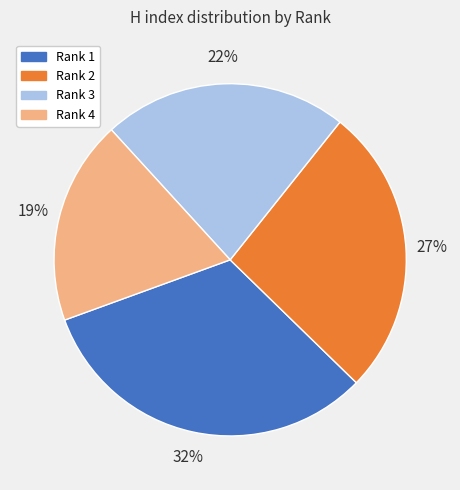

Between Rank 4 and Rank 2, which is larger?

Rank 2